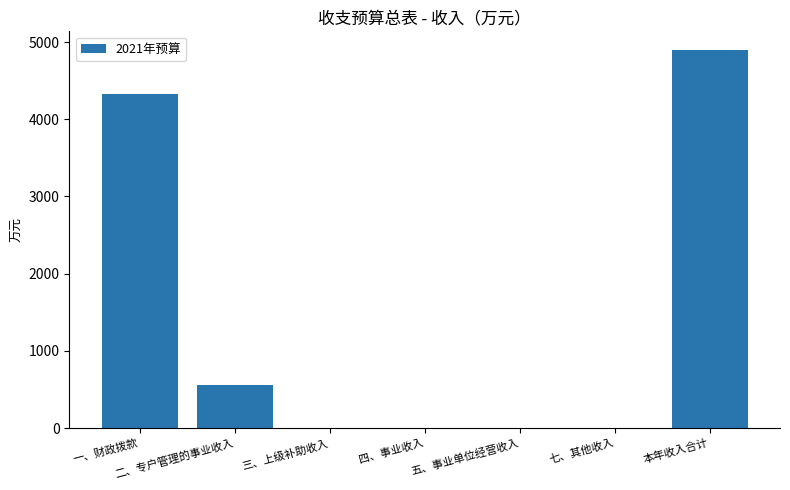

The value at 五、事业单位经营收入 is 0.0. True or false?

True